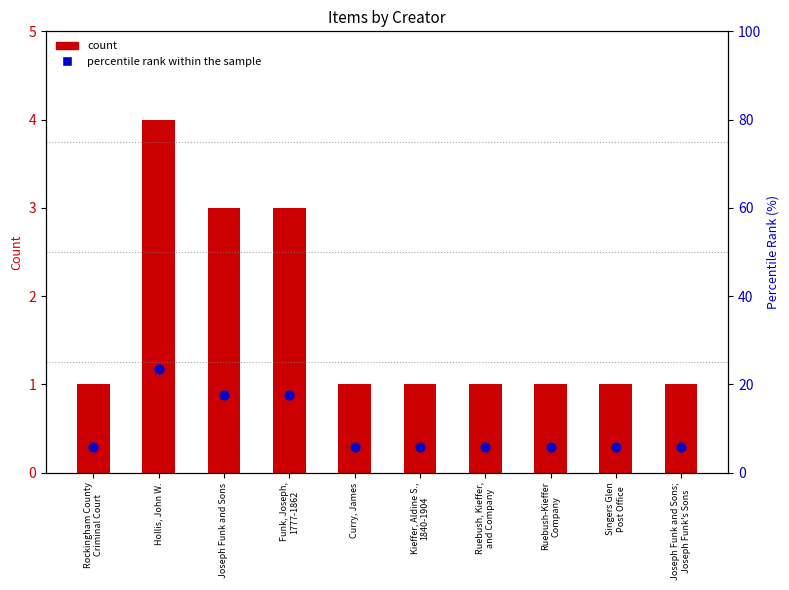

Is the value of Item Count at Hollis, John W. greater than the value of percentile rank within the sample at Curry, James?

No